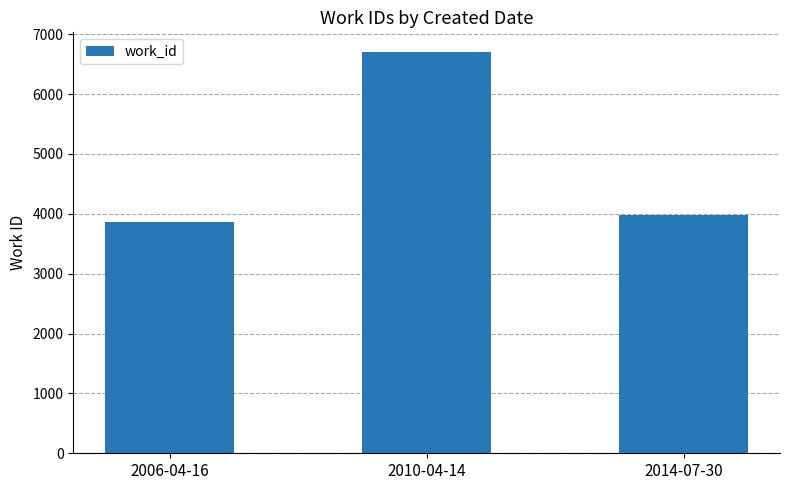

What is the sum of all values?

14548